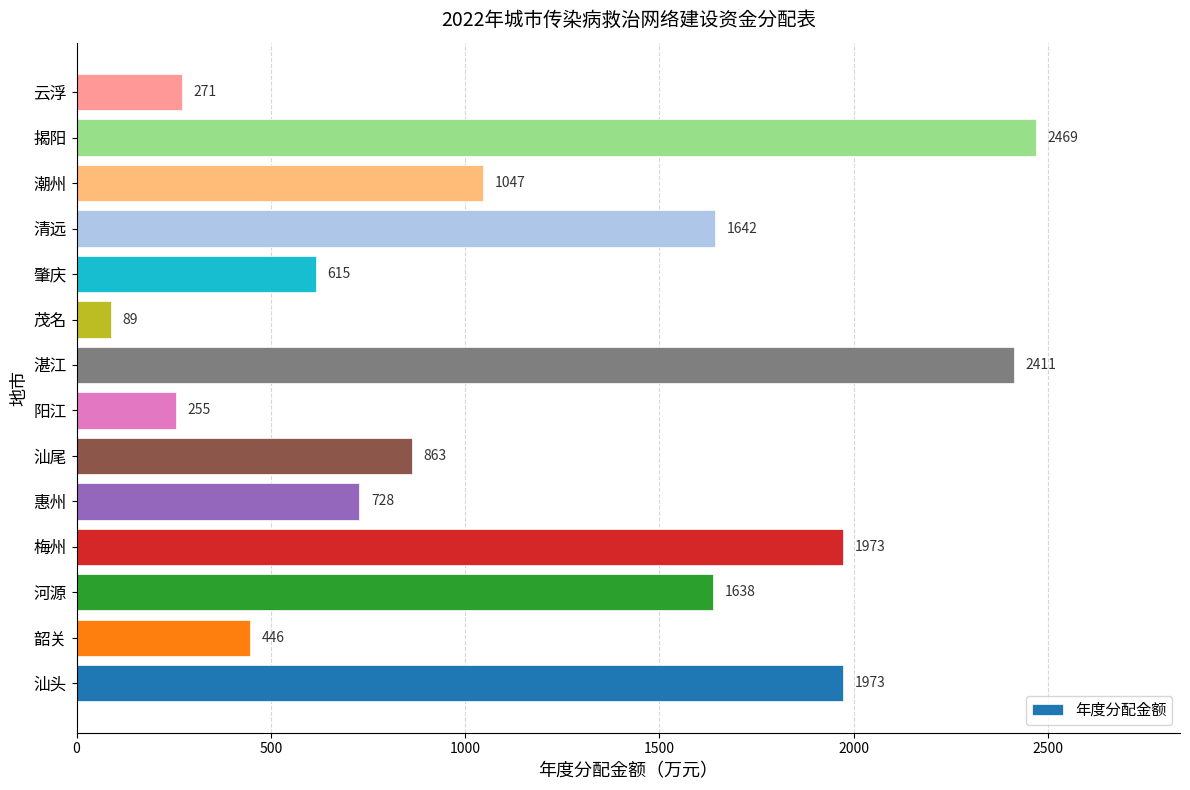

What is the difference between the maximum and minimum values?

2380